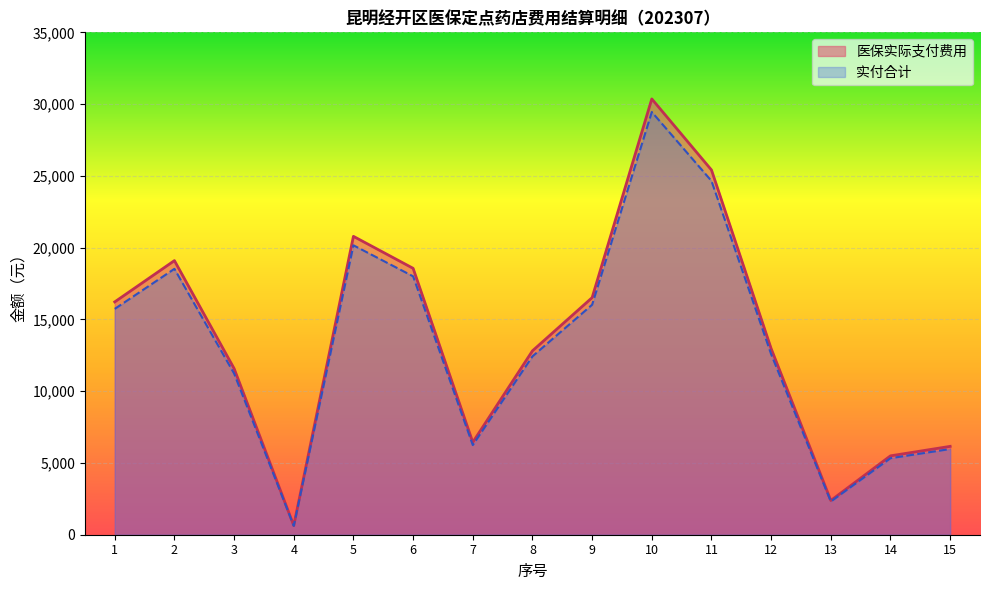

What is the difference between the maximum and minimum values in the 医保实际支付费用 series?

29723.8